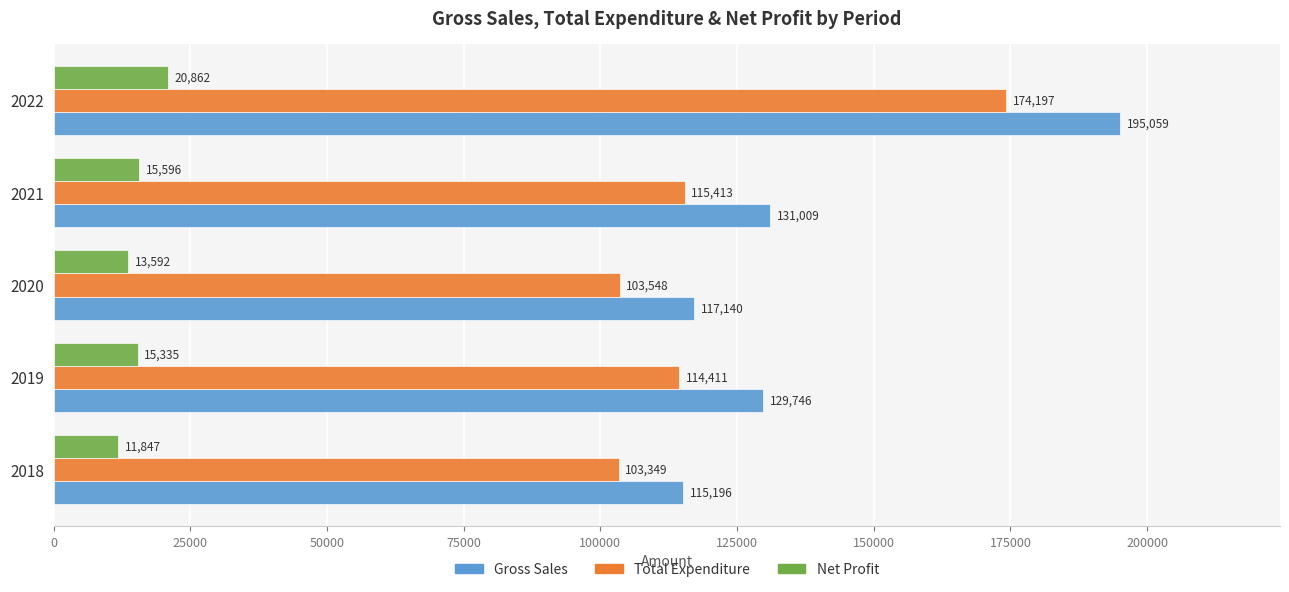

What is the average value of the Total Expenditure series?

122183.6